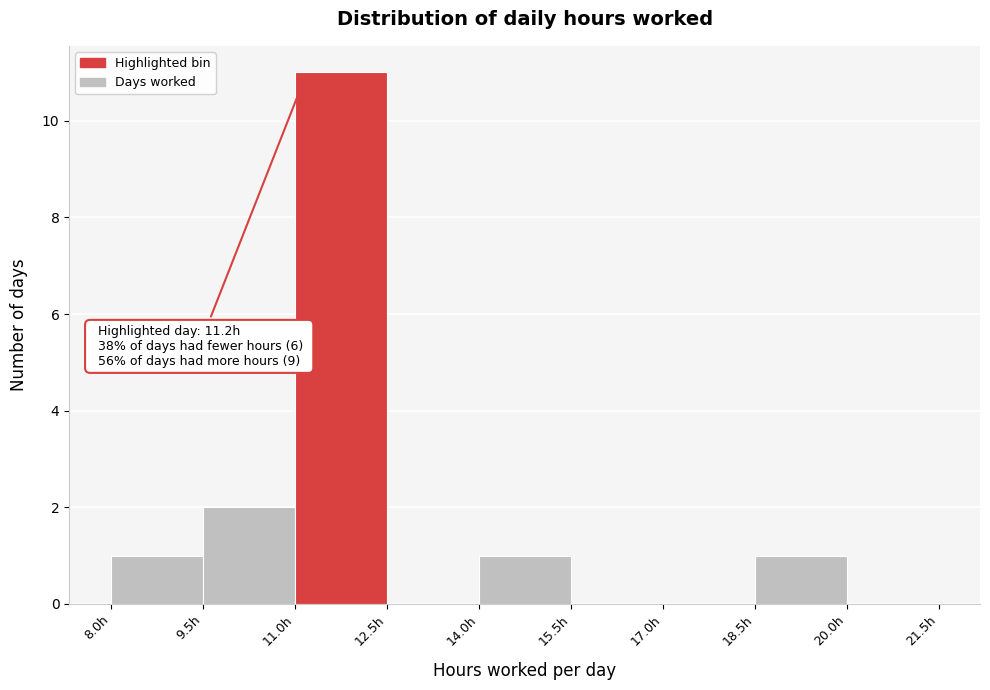

Over which range of the x-axis is the bar tallest?

11.0 to 12.5